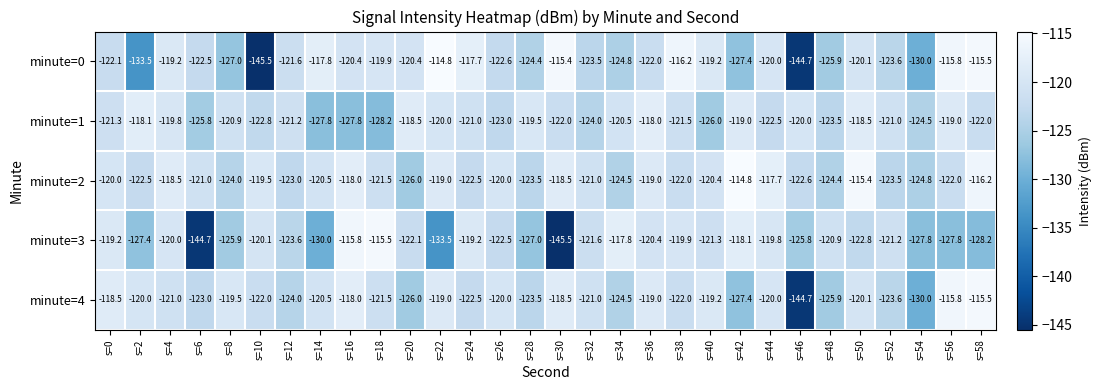

What is the difference between the second highest and second lowest values in the minute=3 series?

28.9